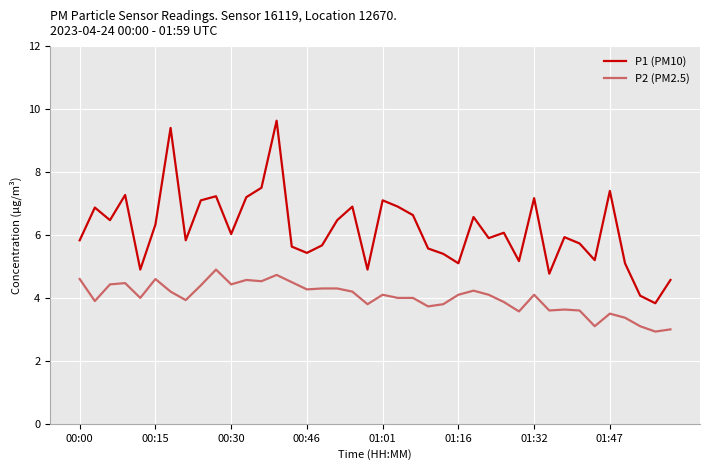

True or false: P1 (PM10) and P2 (PM2.5) intersect in this chart.

False